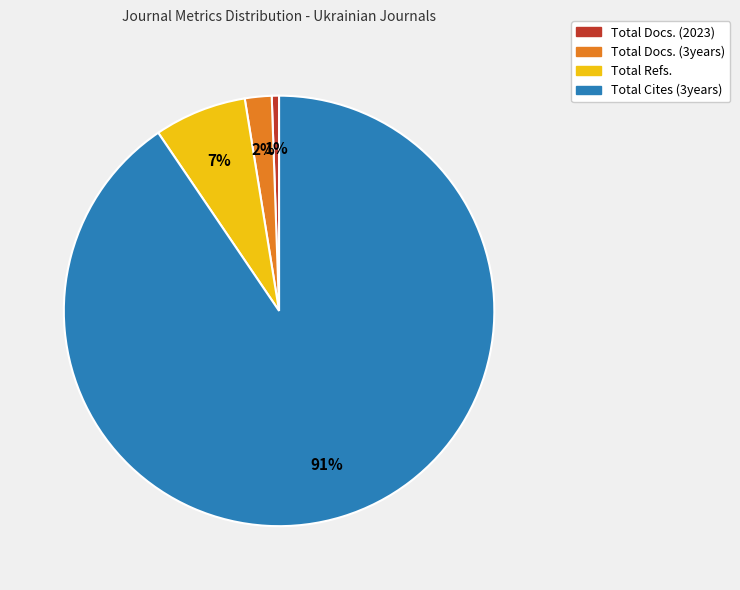

Combined, do Total Refs. and Total Cites (3years) account for over 50%?

Yes